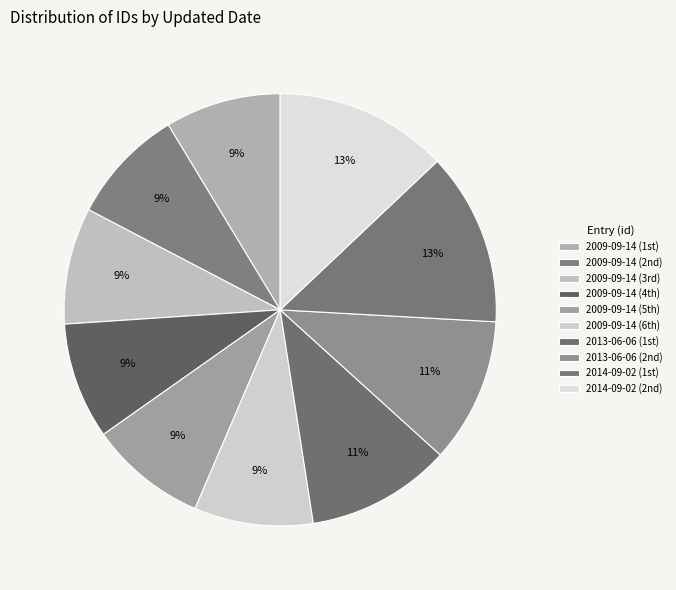

How many slices are in this pie chart?

10